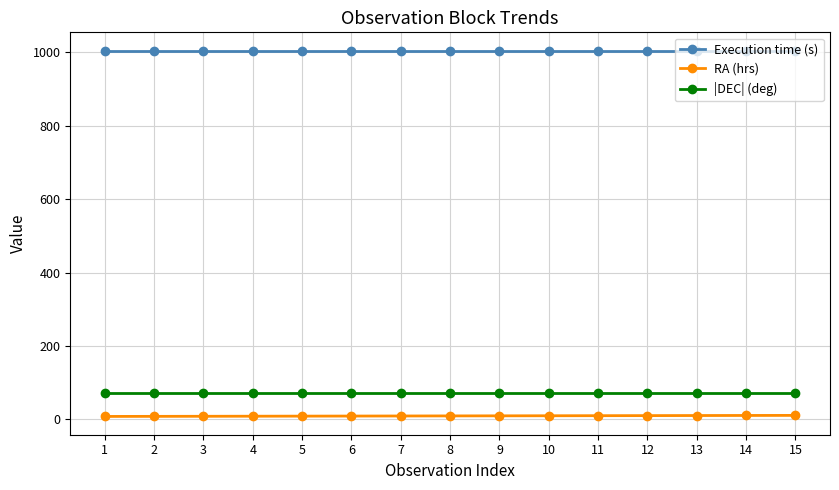

Is it true that |DEC| (deg) equals 70.7 at 11?

True